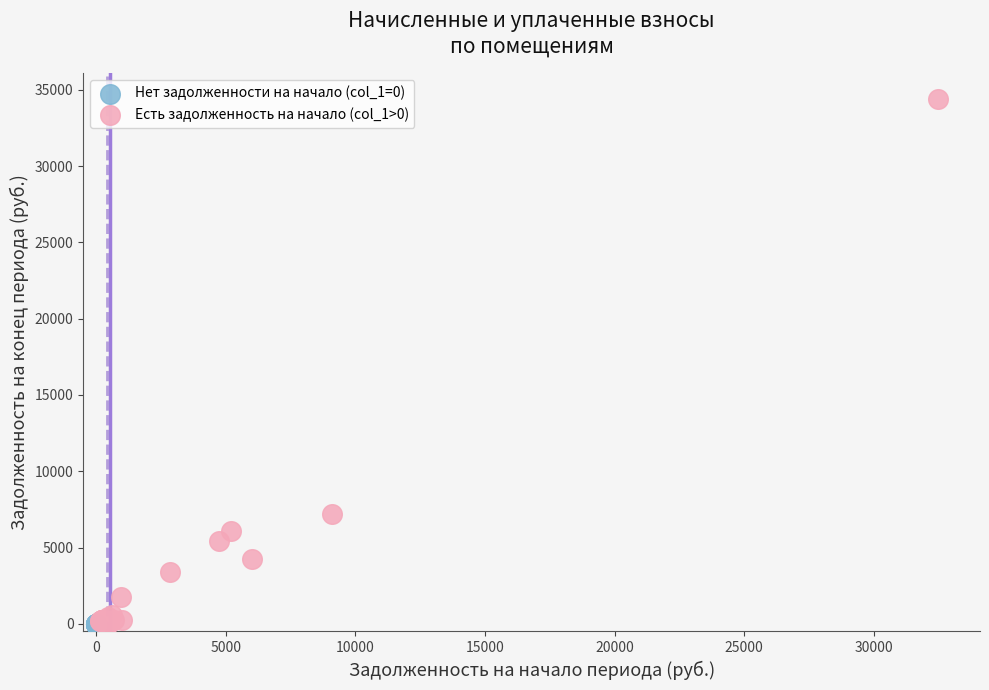

Which series contains the highest Y value?

Есть задолженность на начало (col_1>0)